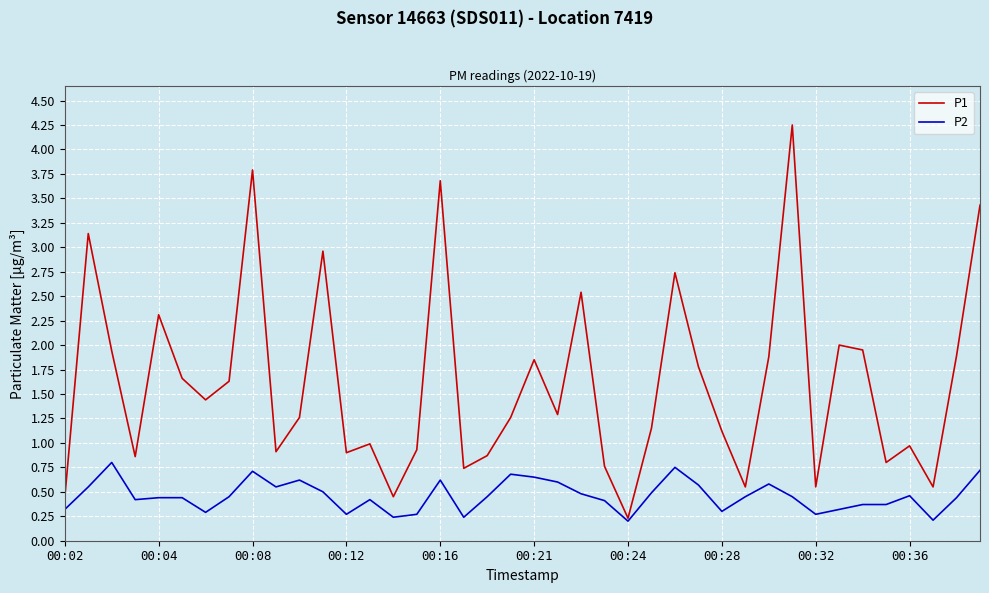

Which series has the largest range (max minus min)?

P1